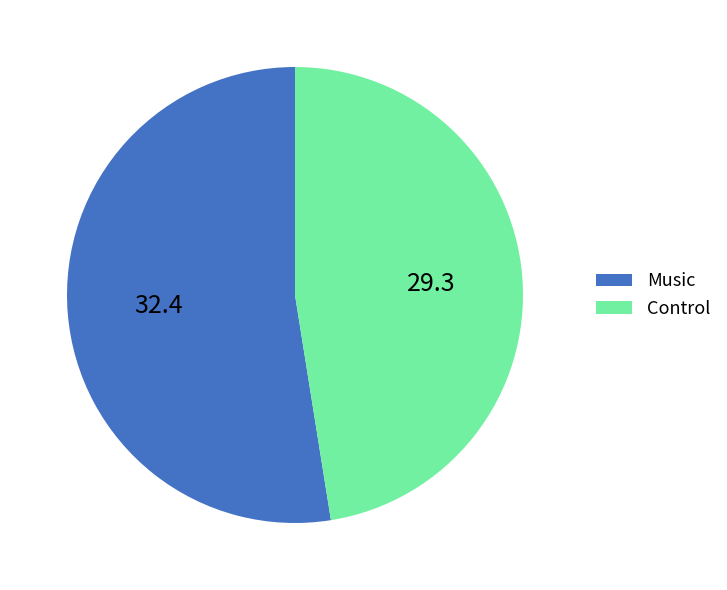

The Control slice represents 41% of the pie. True or false?

False